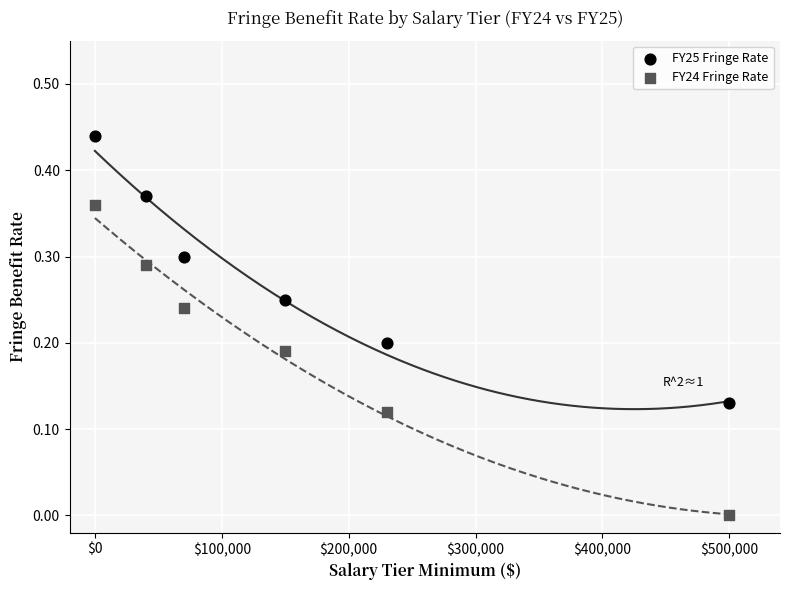

Which series has the widest spread of Y values?

FY24 Fringe Rate